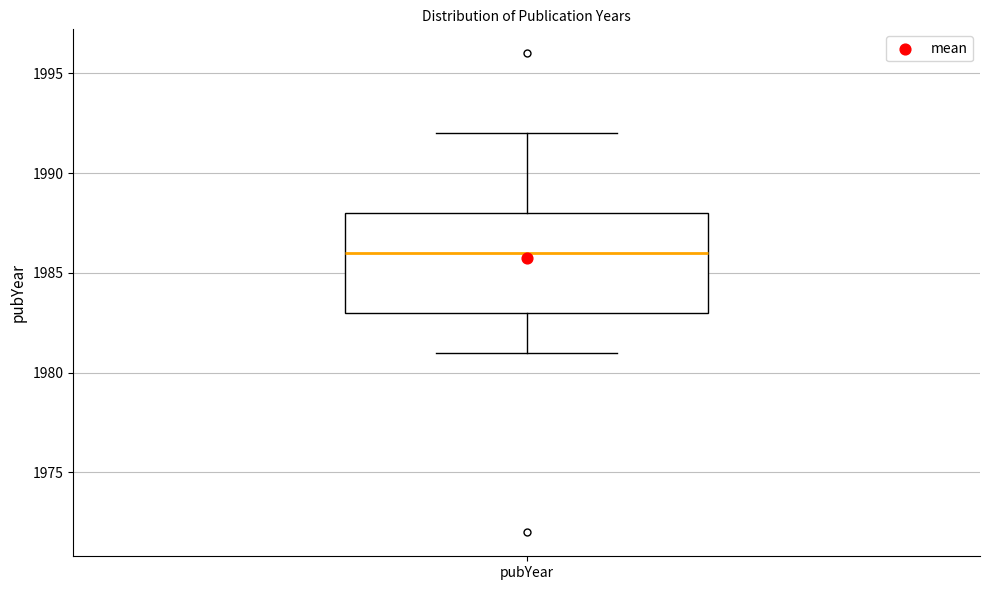

Transcribe this box plot: give where the median line is, the range the box spans, and where the two whiskers end, as read against the y-axis. The values are not printed on the chart, so give them approximately, as read against the axis.

median 1986, box 1983 to 1988, whiskers 1981 to 1992